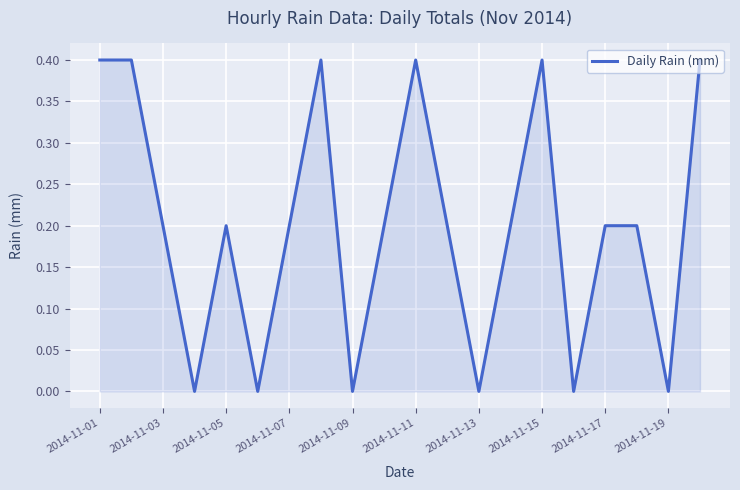

What is the sum of all values?

4.0